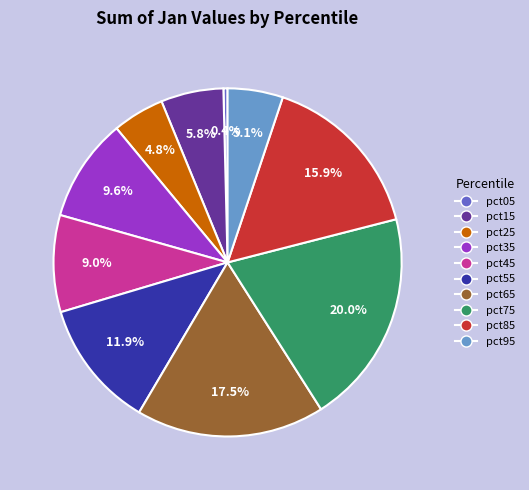

Does pct85 represent more than half of the total?

No